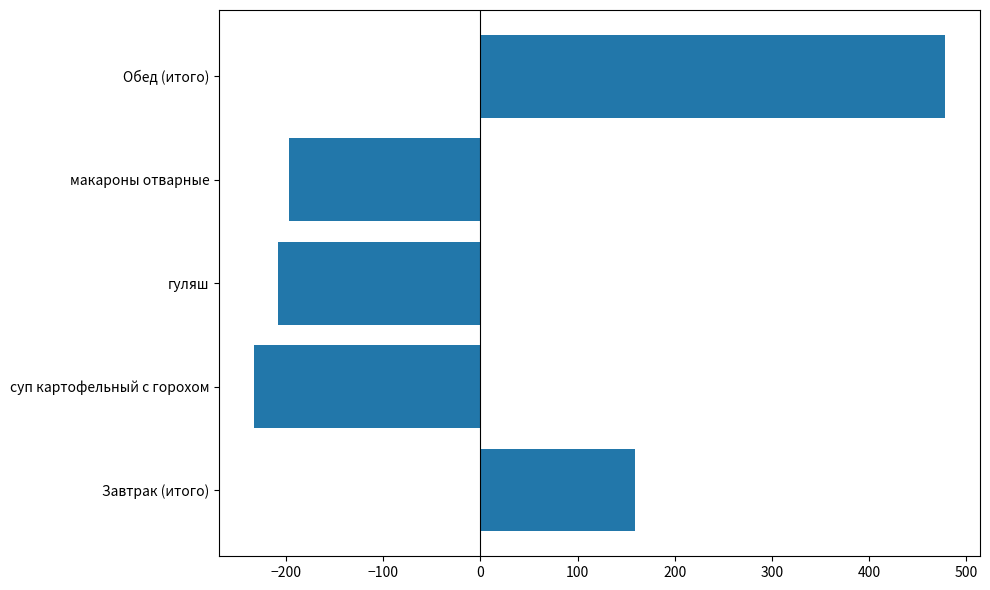

Reading top to bottom, transcribe all the data shown in this chart.

Обед (итого)=478.4	макароны отварные=-196.6	гуляш=-207.8	суп картофельный с горохом=-232.9	Завтрак (итого)=159.0